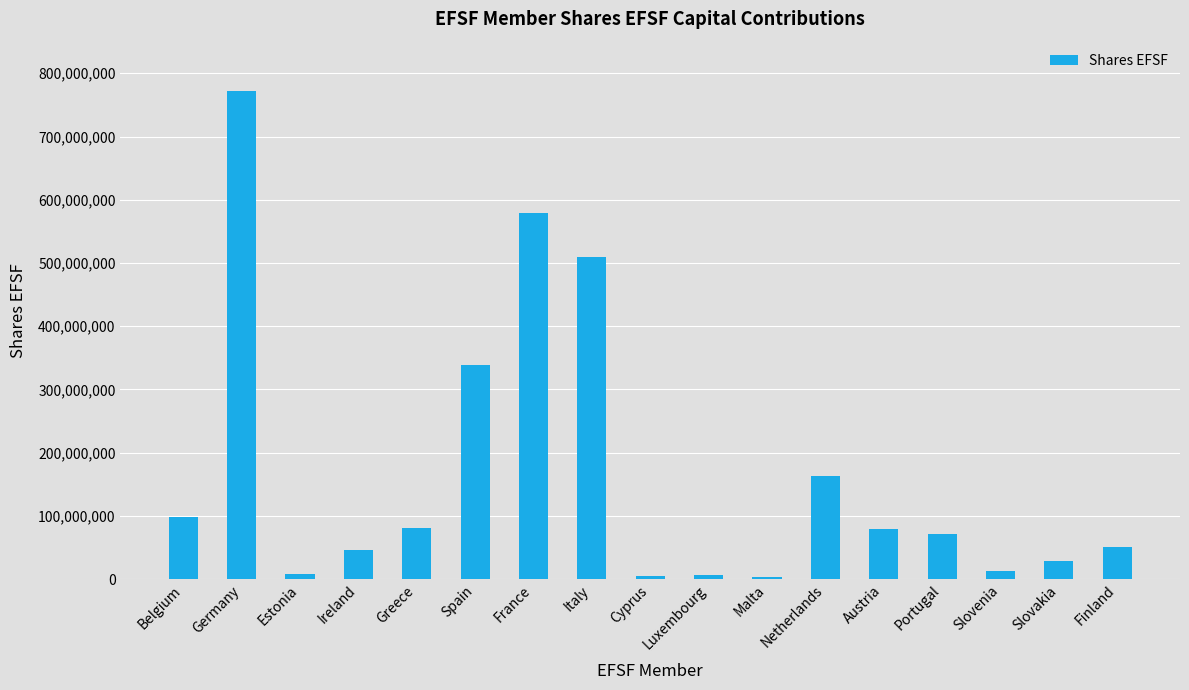

What is the label of the 5th bar from the left?

Greece